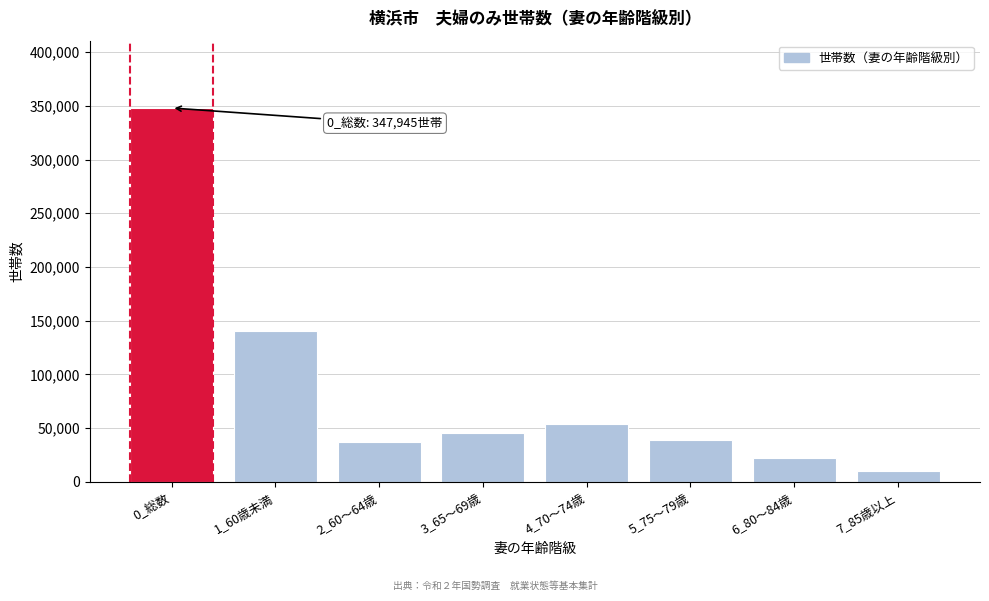

Reading left to right, what are all the values shown in this chart?

0_総数=347945	1_60歳未満=140379	2_60～64歳=37232	3_65～69歳=45285	4_70～74歳=53792	5_75～79歳=39243	6_80～84歳=22176	7_85歳以上=9838